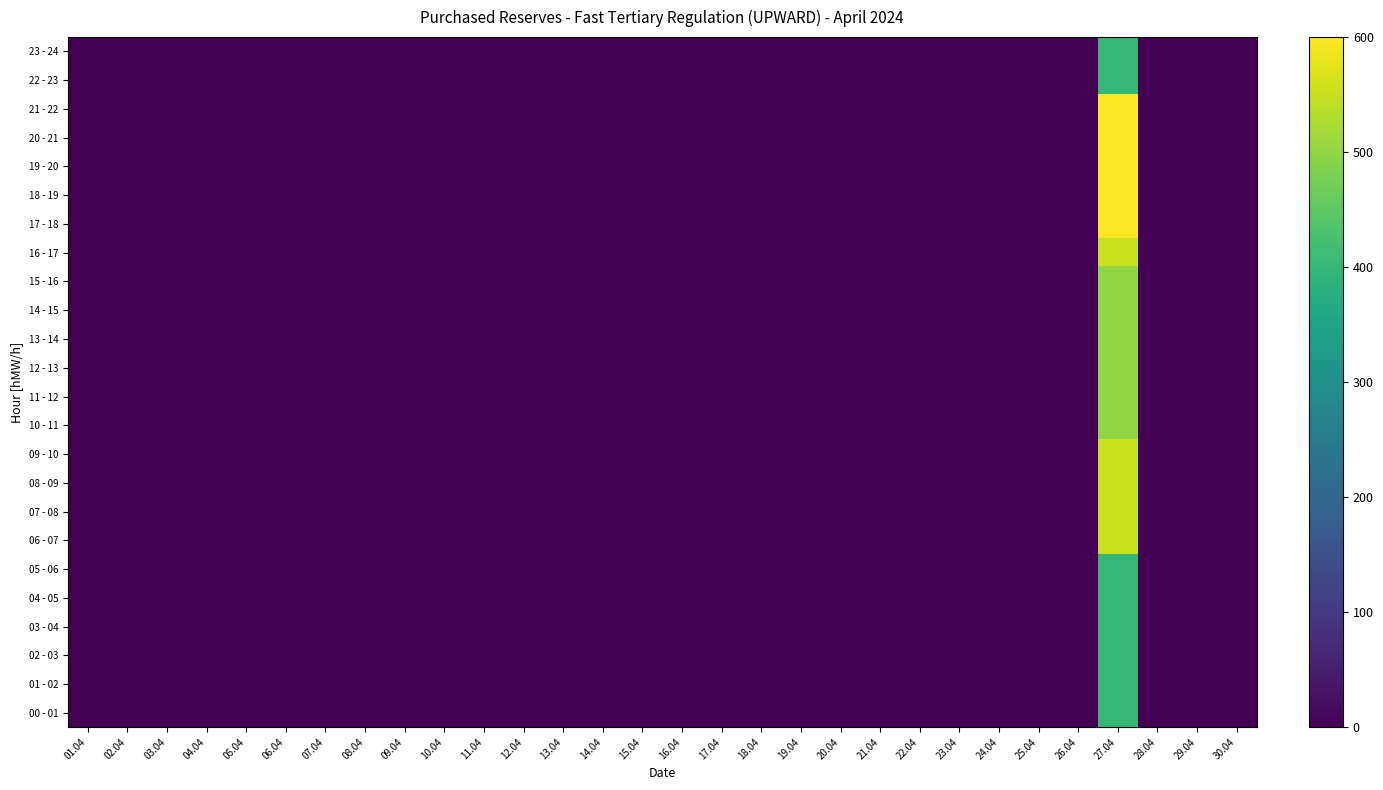

At how many categories does at least one series exceed 5?

1